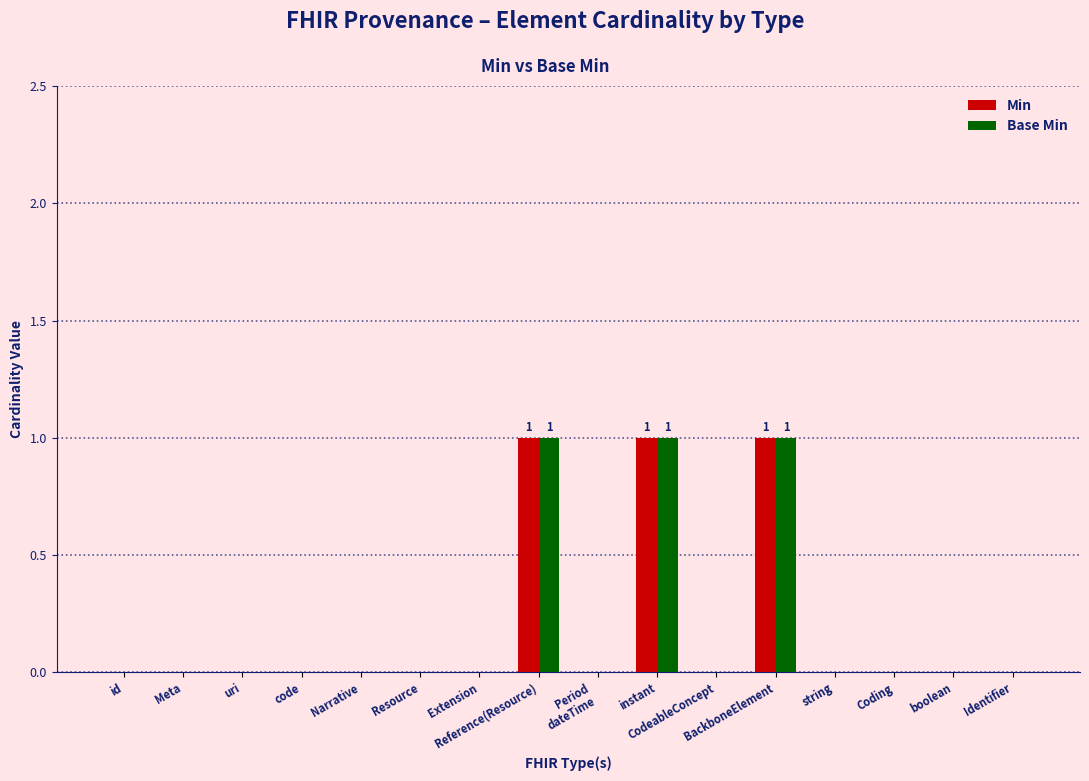

What is the sum of all Base Min values?

3